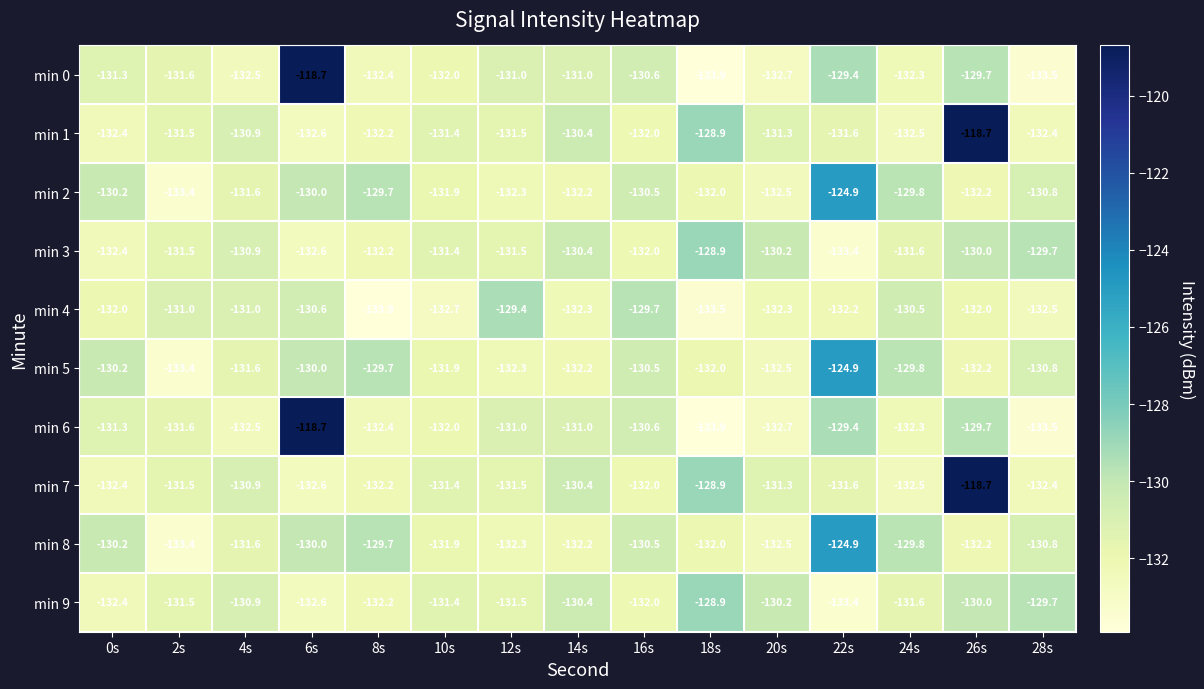

Which series changed the most between 4s and 10s?

min 4